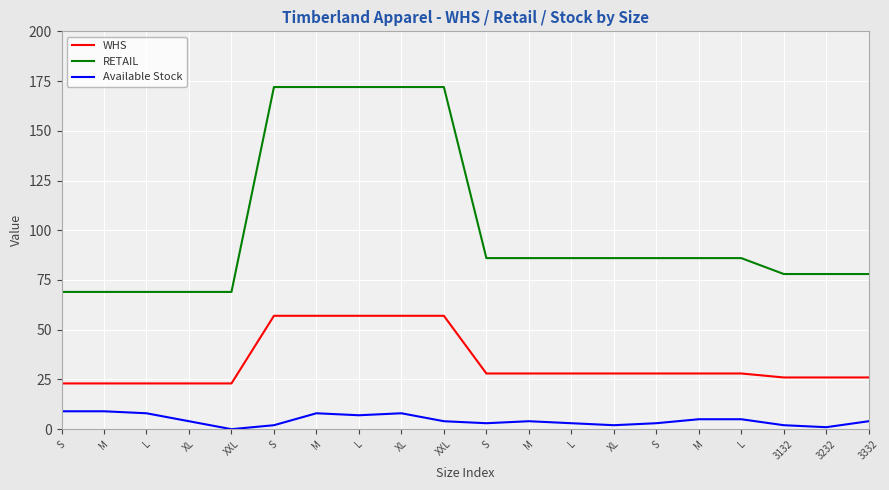

What are all the series names shown in the legend?

WHS, RETAIL, Available Stock